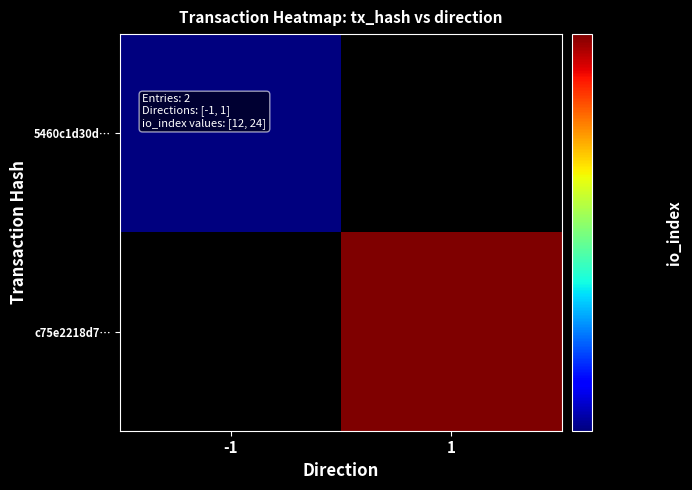

Rank the categories by row_1 value from lowest to highest.

-1, 1